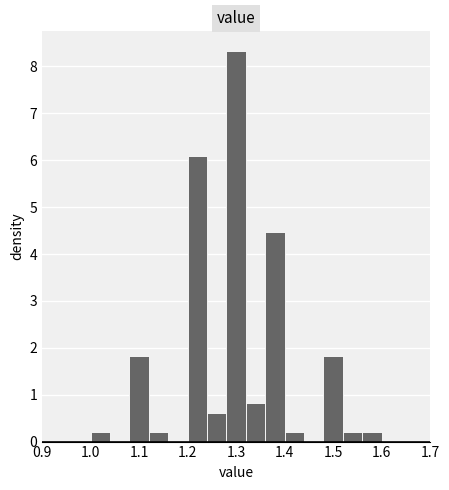

Reading left to right, list every bar in this chart as the range it spans on the x-axis followed by its height. The values are not printed on the chart, so give them approximately, as read against the axis.

1.00 to 1.04: 0.2
1.04 to 1.08: 0
1.08 to 1.12: 1.8
1.12 to 1.16: 0.2
1.16 to 1.20: 0
1.20 to 1.24: 6.1
1.24 to 1.28: 0.6
1.28 to 1.32: 8.3
1.32 to 1.36: 0.8
1.36 to 1.40: 4.5
1.40 to 1.44: 0.2
1.44 to 1.48: 0
1.48 to 1.52: 1.8
1.52 to 1.56: 0.2
1.56 to 1.60: 0.2